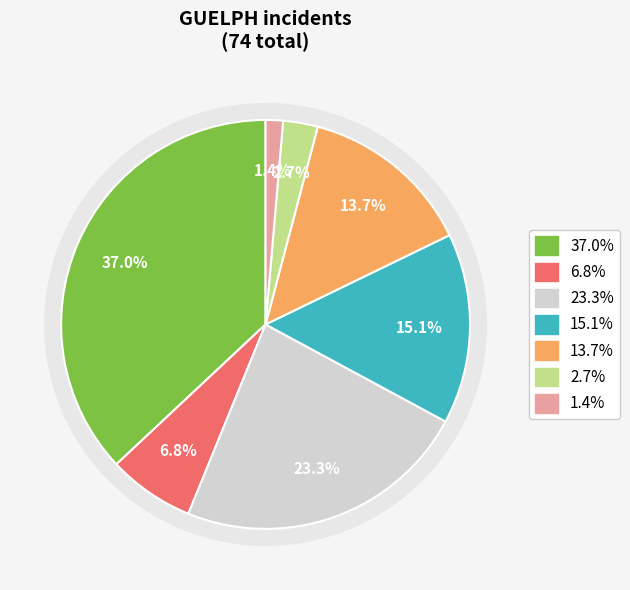

To the nearest percent, what portion does 2019-07 represent?

1%